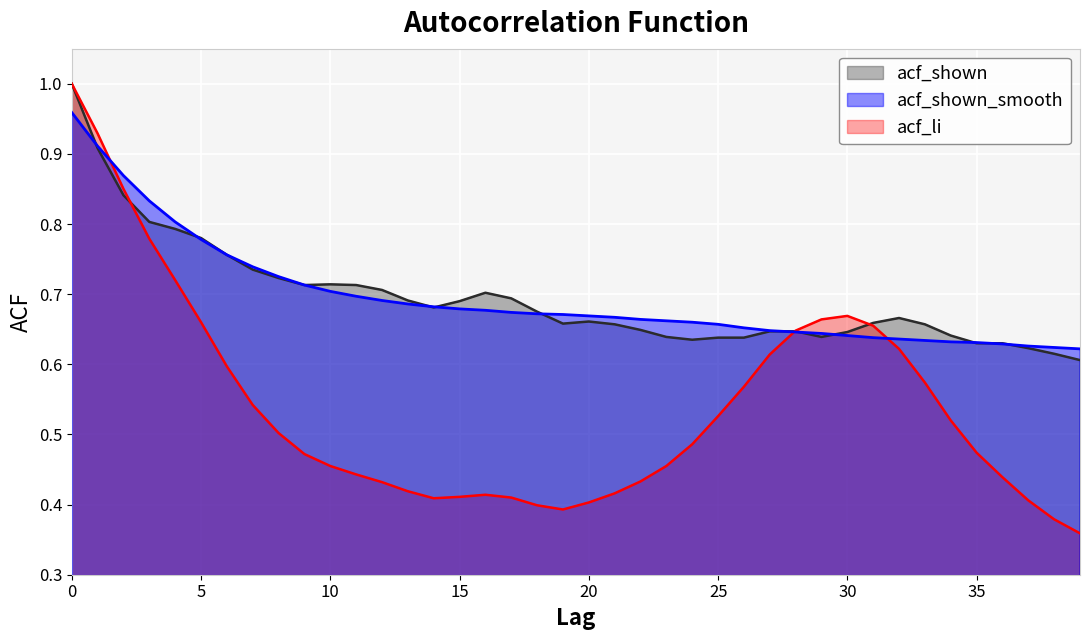

Rank the series at 23 from lowest to highest value.

acf_li, acf_shown, acf_shown_smooth